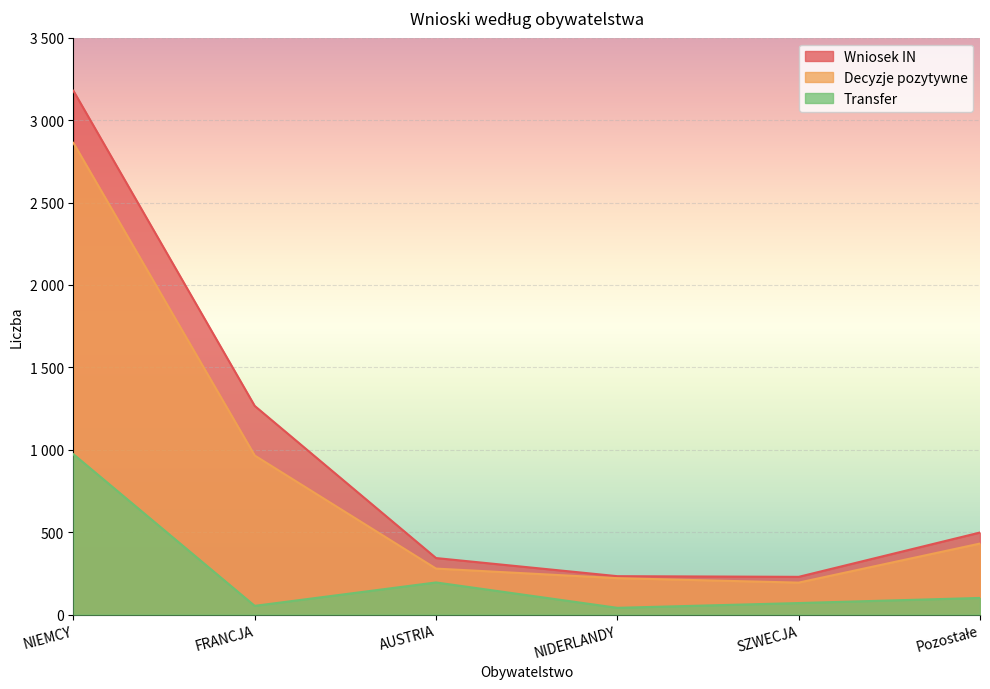

True or false: Wniosek IN and Decyzje pozytywne cross at least once.

False